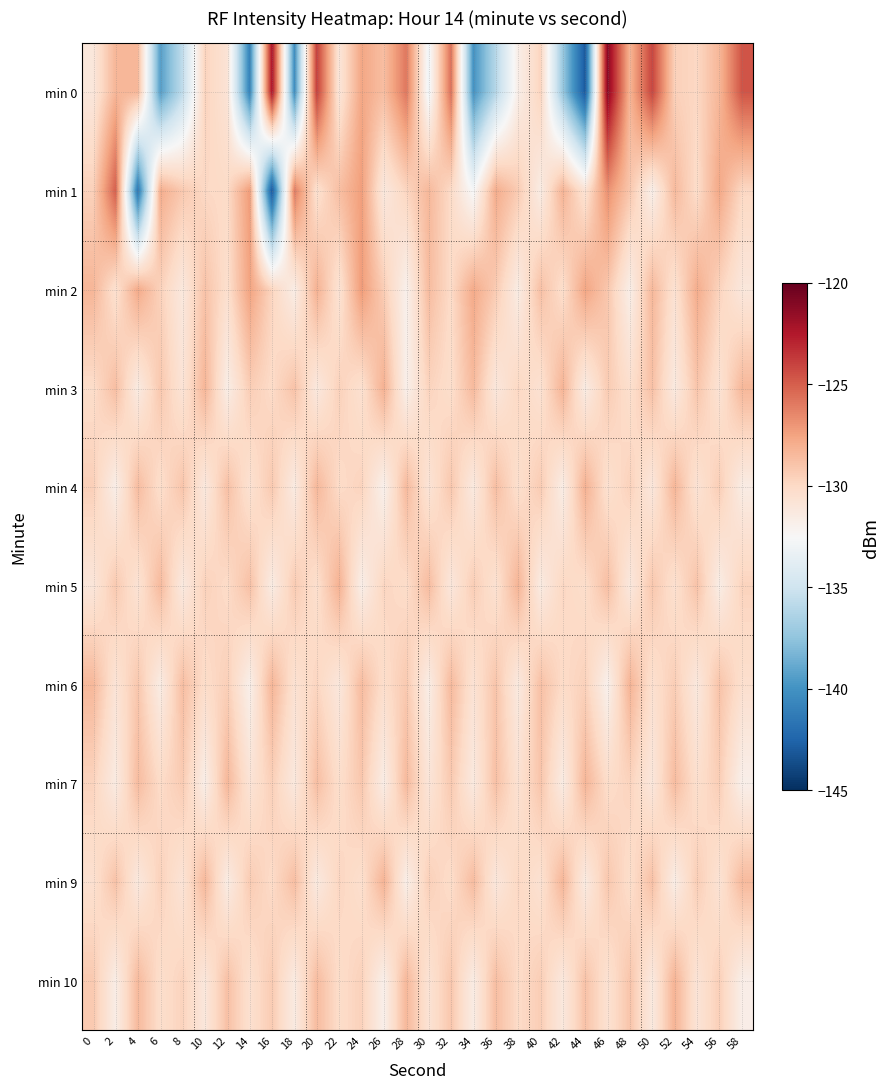

Which series has the widest spread of values?

min 0